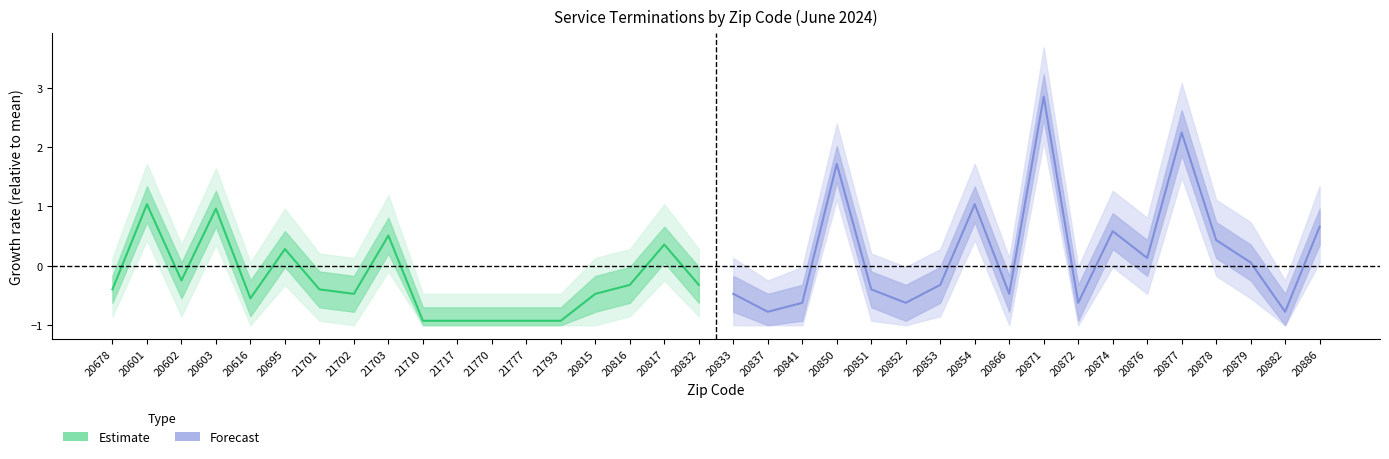

What are all the series names shown in the legend?

Estimate, Forecast